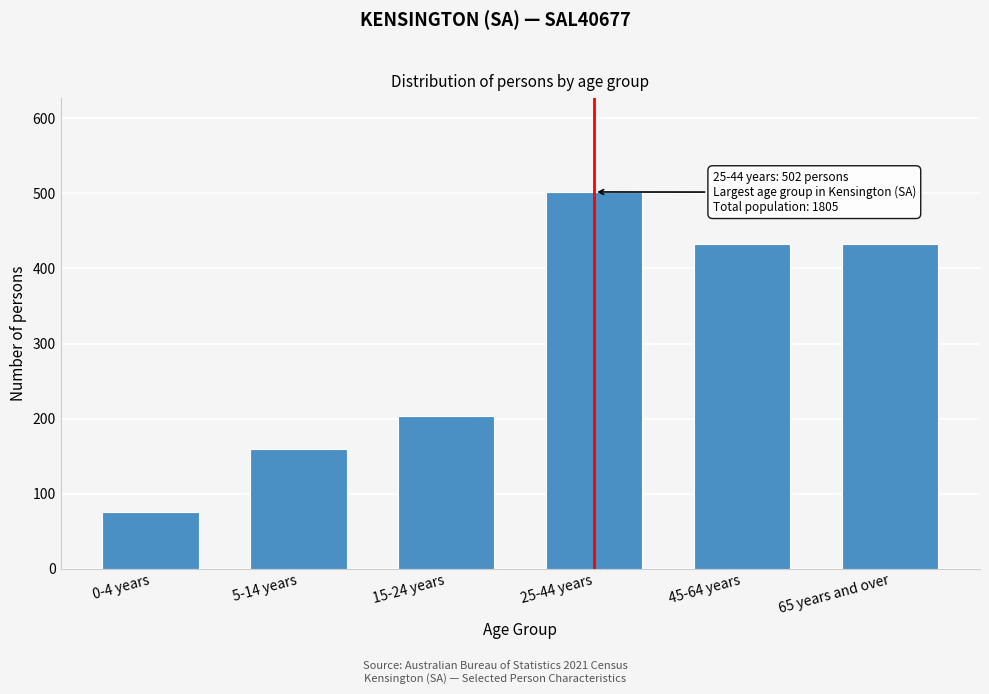

Reading left to right, list all the values displayed in this chart.

0-4 years=75	5-14 years=160	15-24 years=204	25-44 years=502	45-64 years=432	65 years and over=432